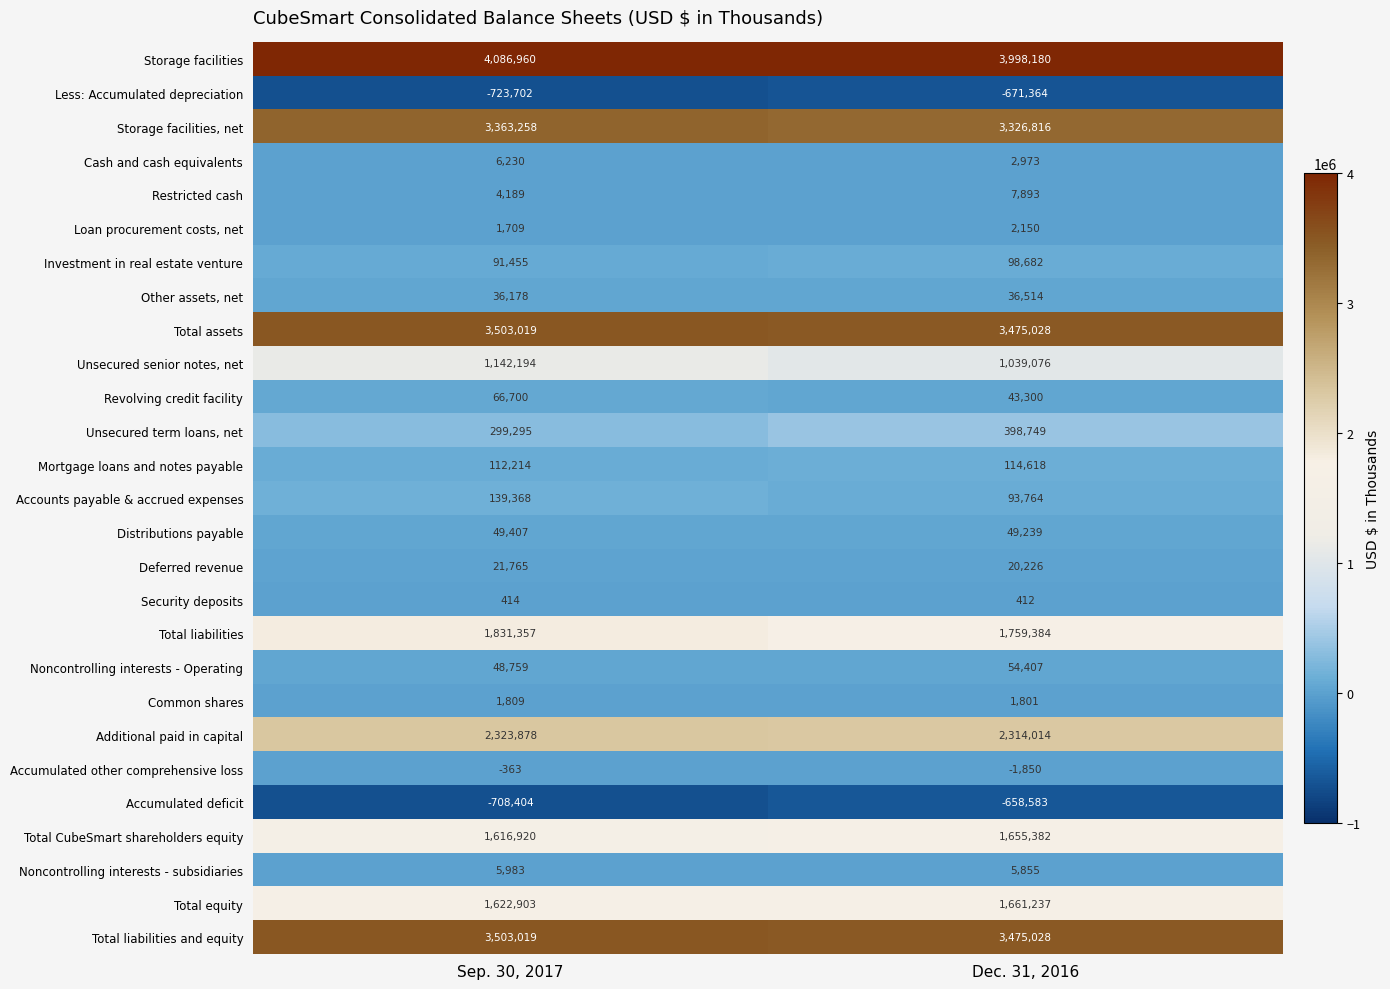

Which category has the highest value in the Total CubeSmart shareholders equity series?

Dec. 31, 2016